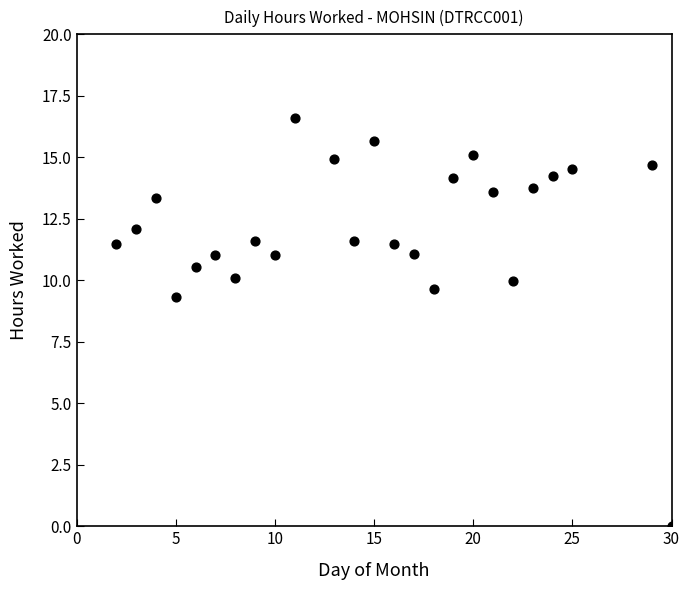

What Y value in the scatter plot is closest to 8?

9.3